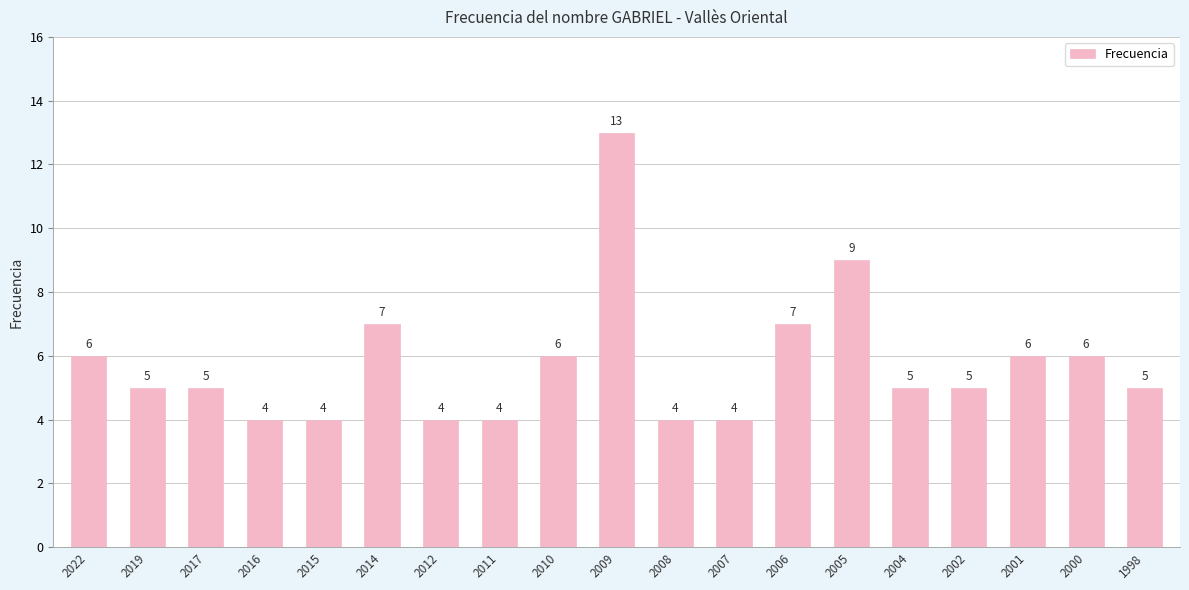

Read the value at 2000.

6